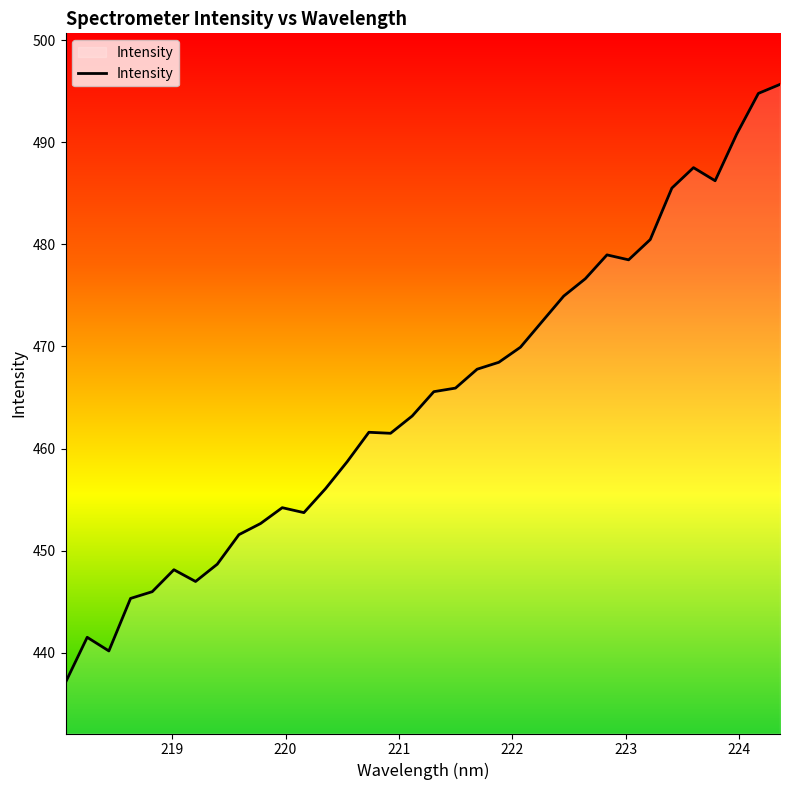

What is the maximum value shown in the chart?

495.7